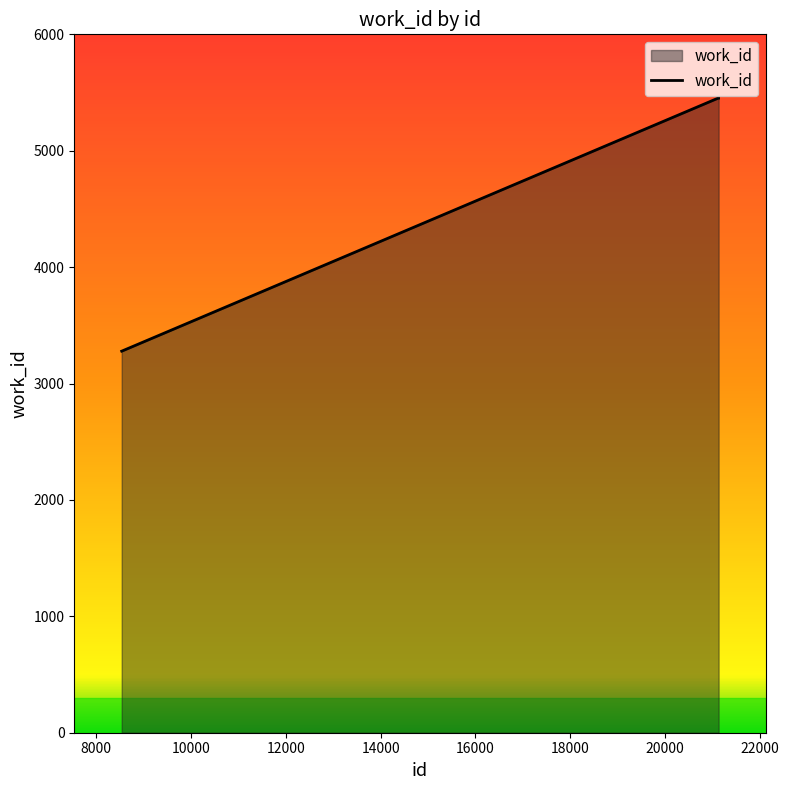

What is the greatest value displayed?

5452